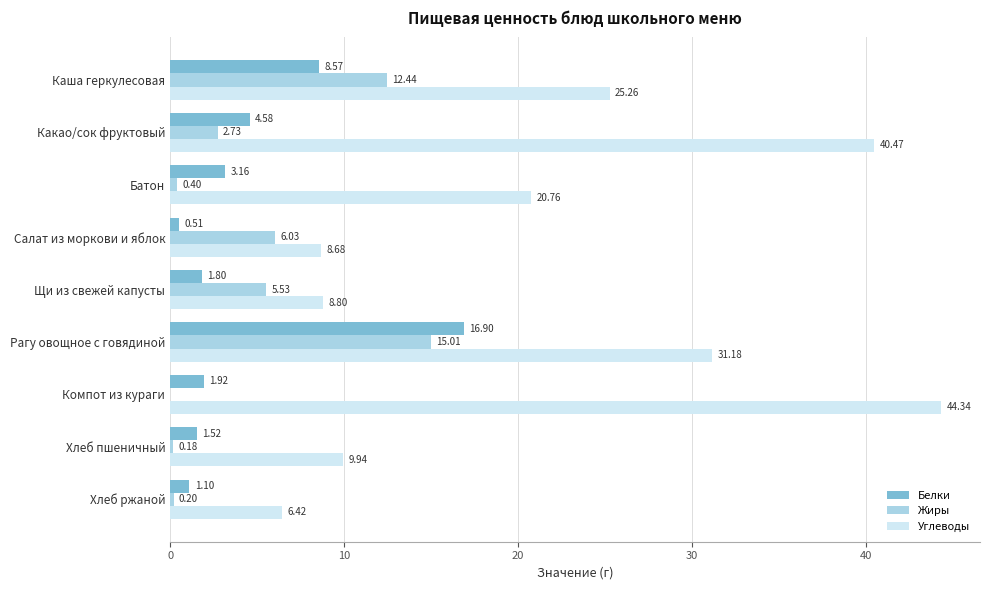

At which category is the sum across all series the highest?

Рагу овощное с говядиной